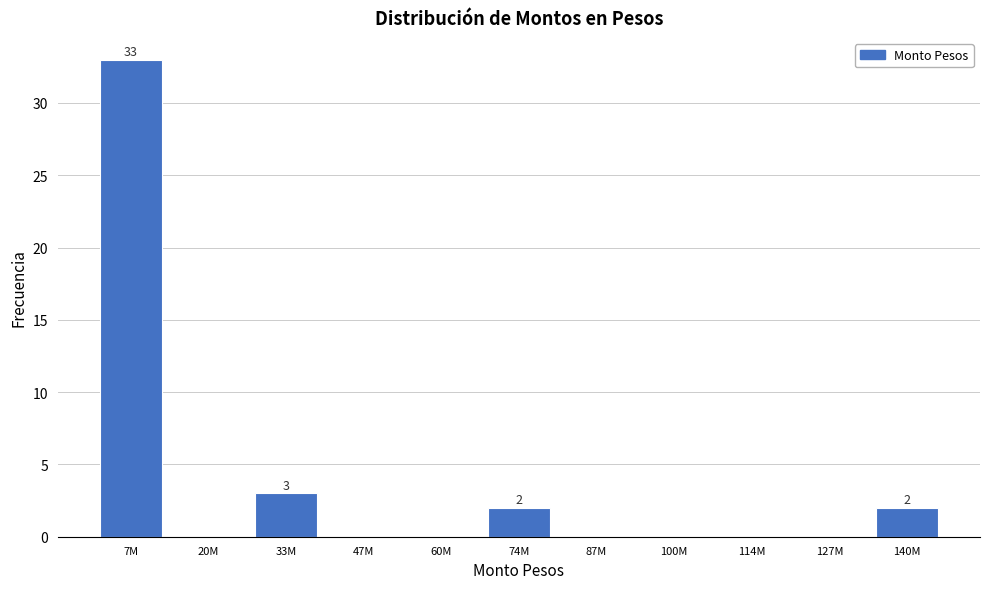

Reading right to left, transcribe all the data shown in this chart.

140M=2	127M=0	114M=0	100M=0	87M=0	74M=2	60M=0	47M=0	33M=3	20M=0	7M=33